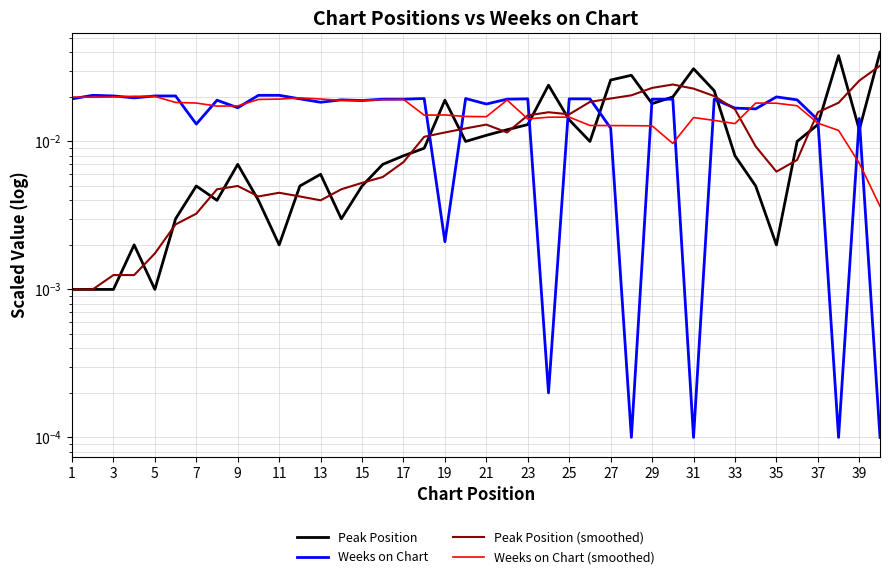

How many times do Peak Position and Weeks on Chart cross each other?

11